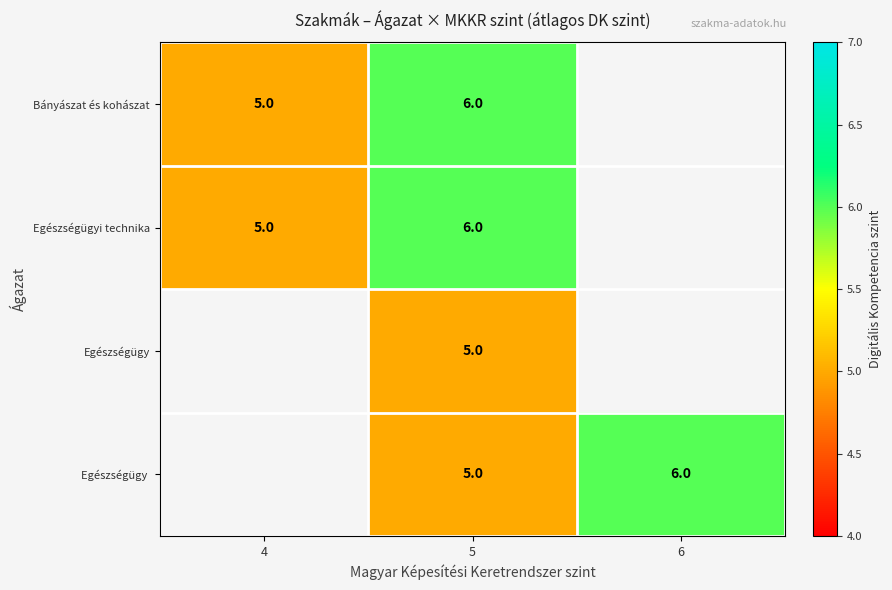

What is the difference between the highest and lowest values at 5?

1